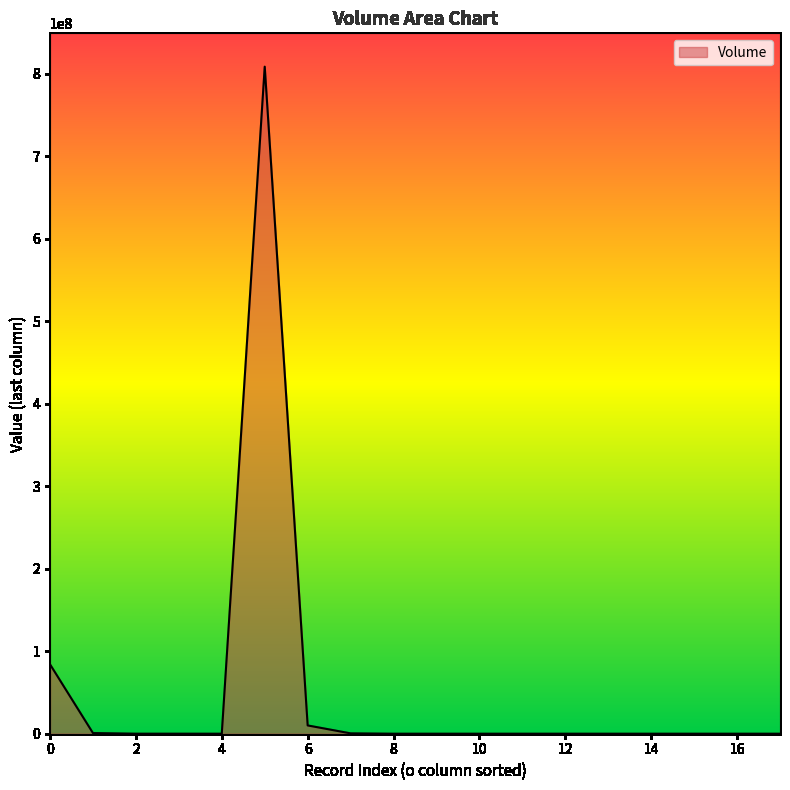

What is the maximum value shown in the chart?

808750300.0